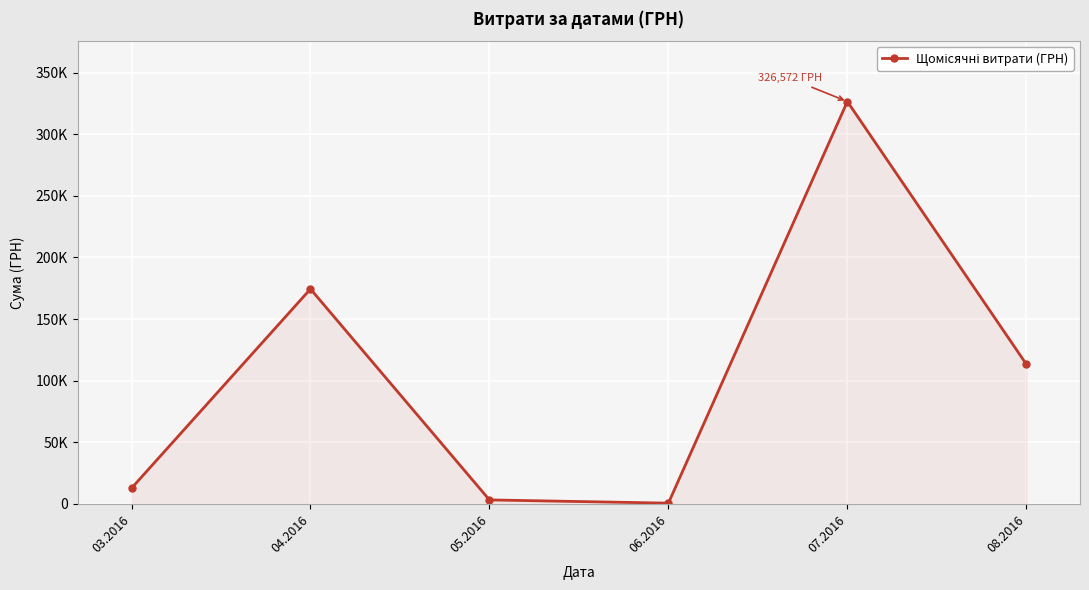

Is it true that the value at 06.2016 is 840.9?

False